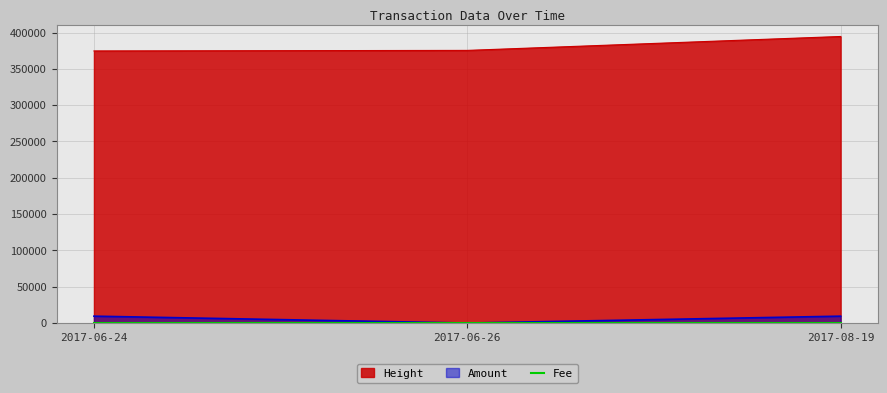

At how many categories does at least one series exceed 41191?

3